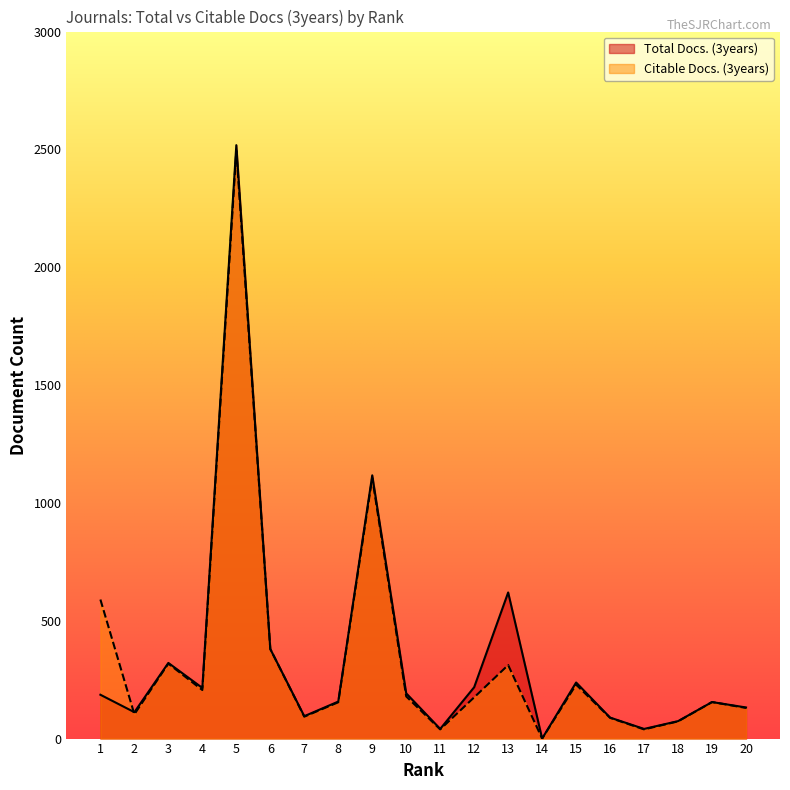

Rank the series at 16 from lowest to highest value.

Citable Docs. (3years), Total Docs. (3years)